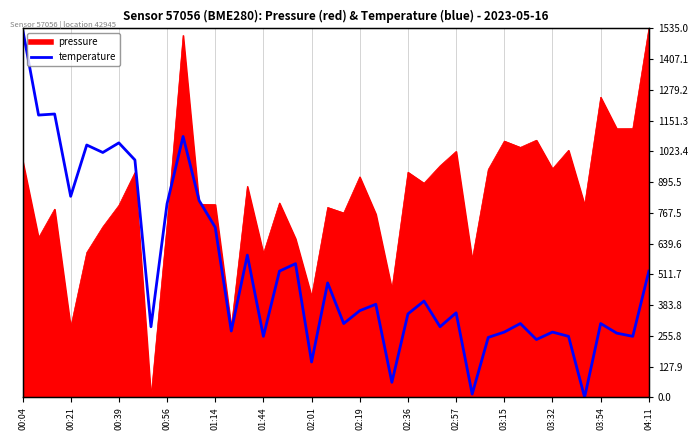

True or false: there are more than 2 points higher than both neighbors.

True